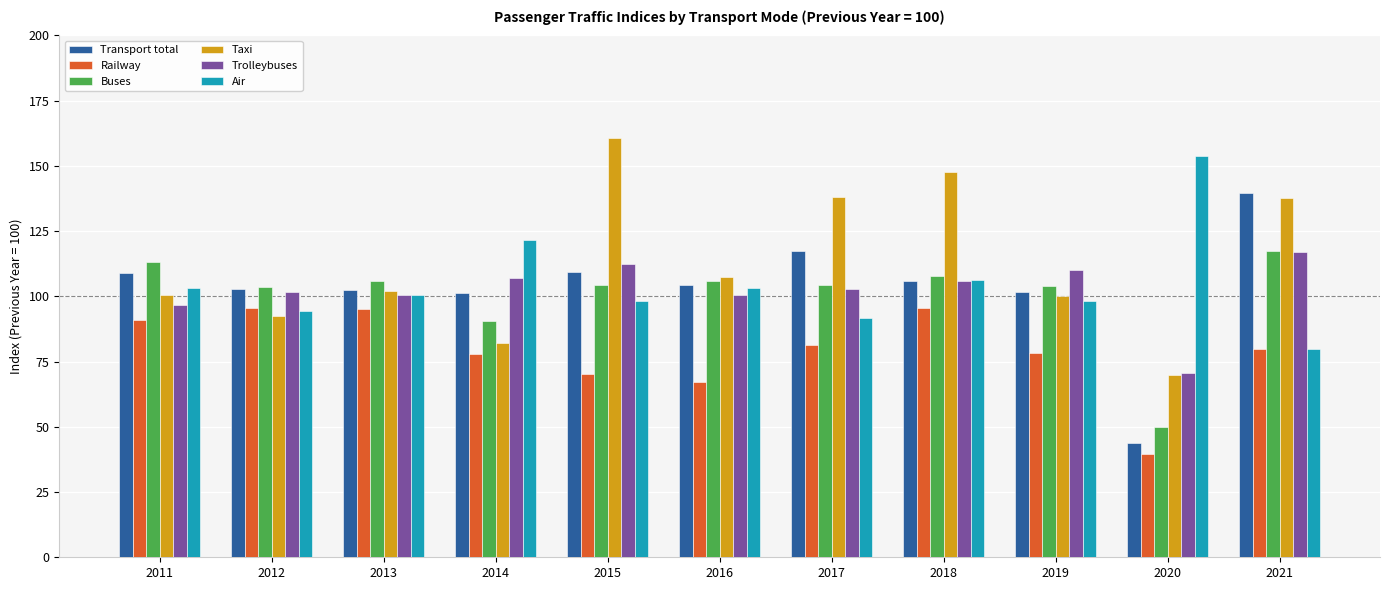

What is the smallest value displayed?

39.4